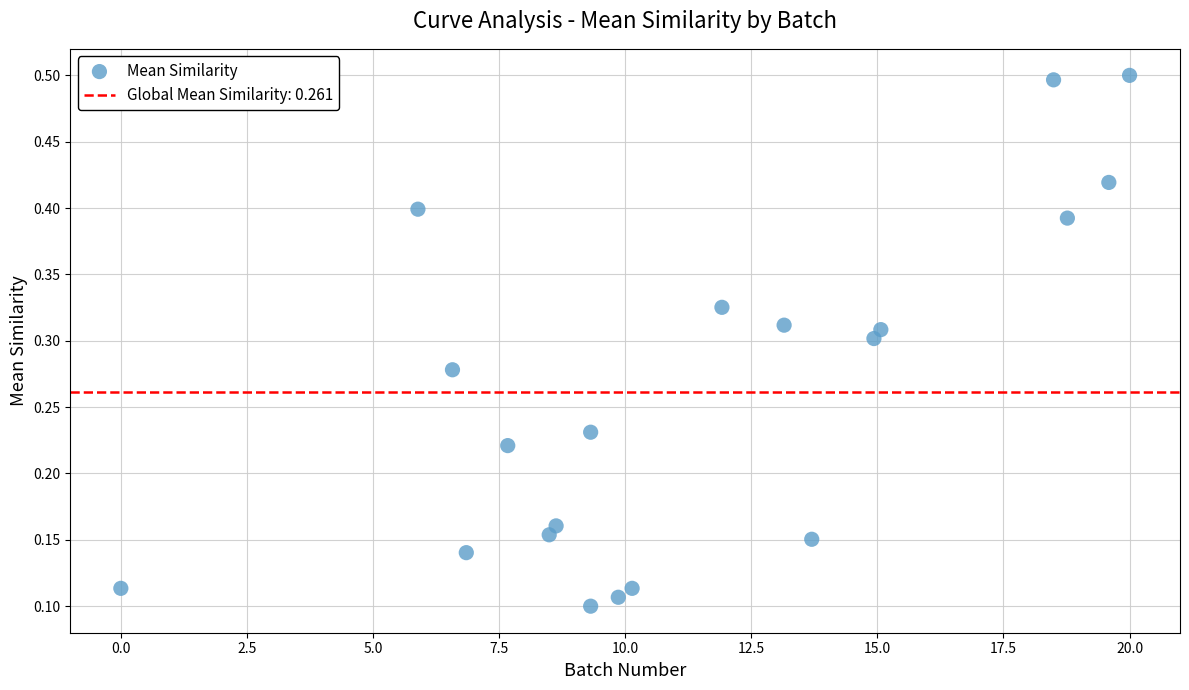

What is the range of X values (max minus min)?

20.0